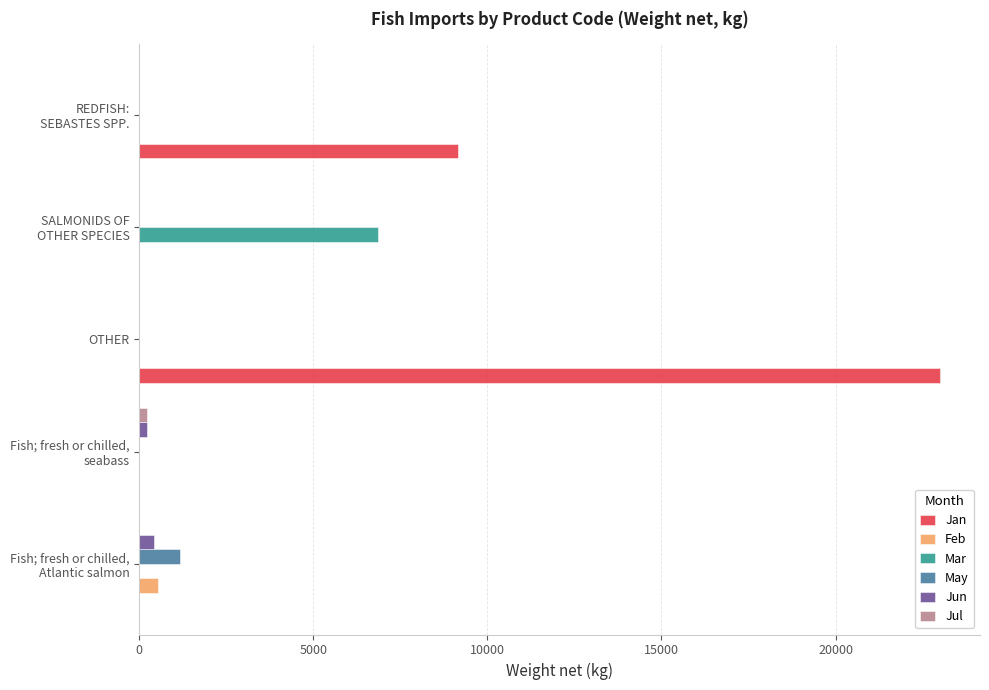

Which category has the highest value in the Jan series?

OTHER